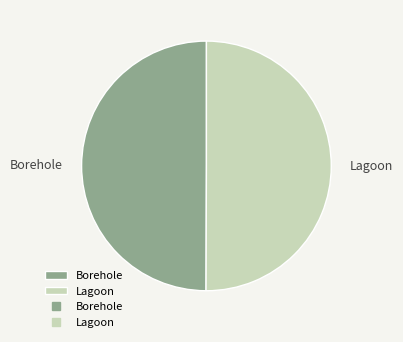

True or false: Lagoon accounts for 50% of the total.

True